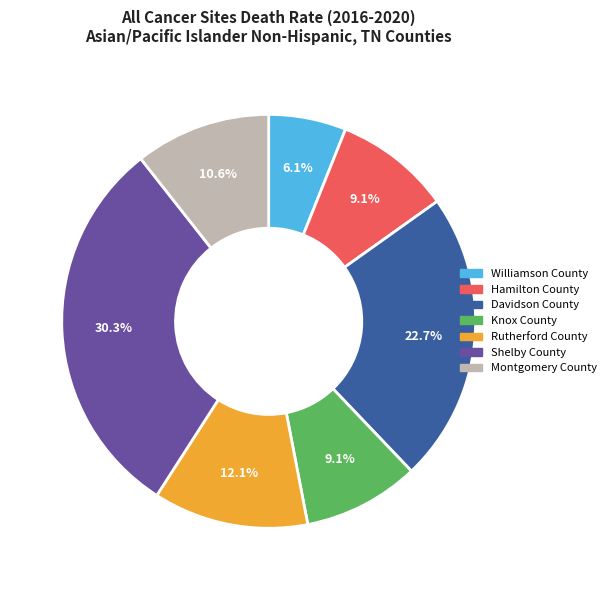

Approximately how many times larger is the value at Knox County compared to Montgomery County?

0.9